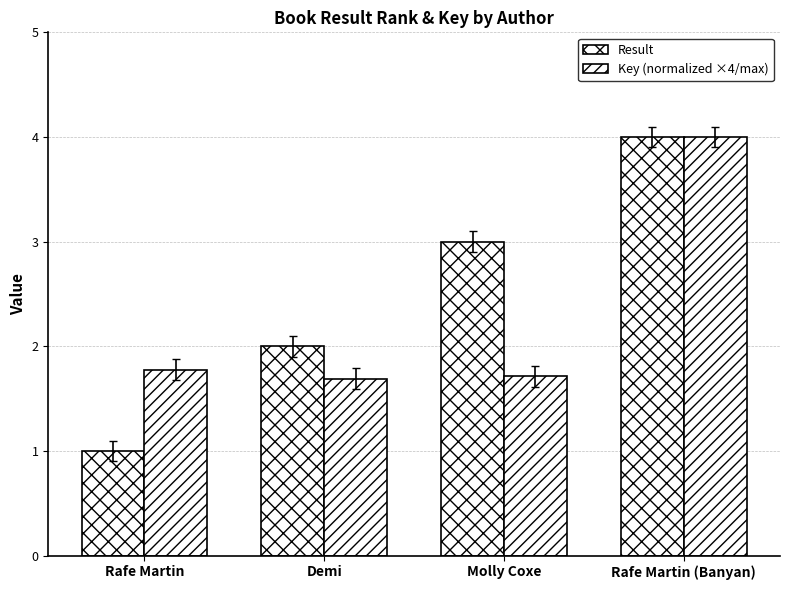

Are the bars horizontal?

No